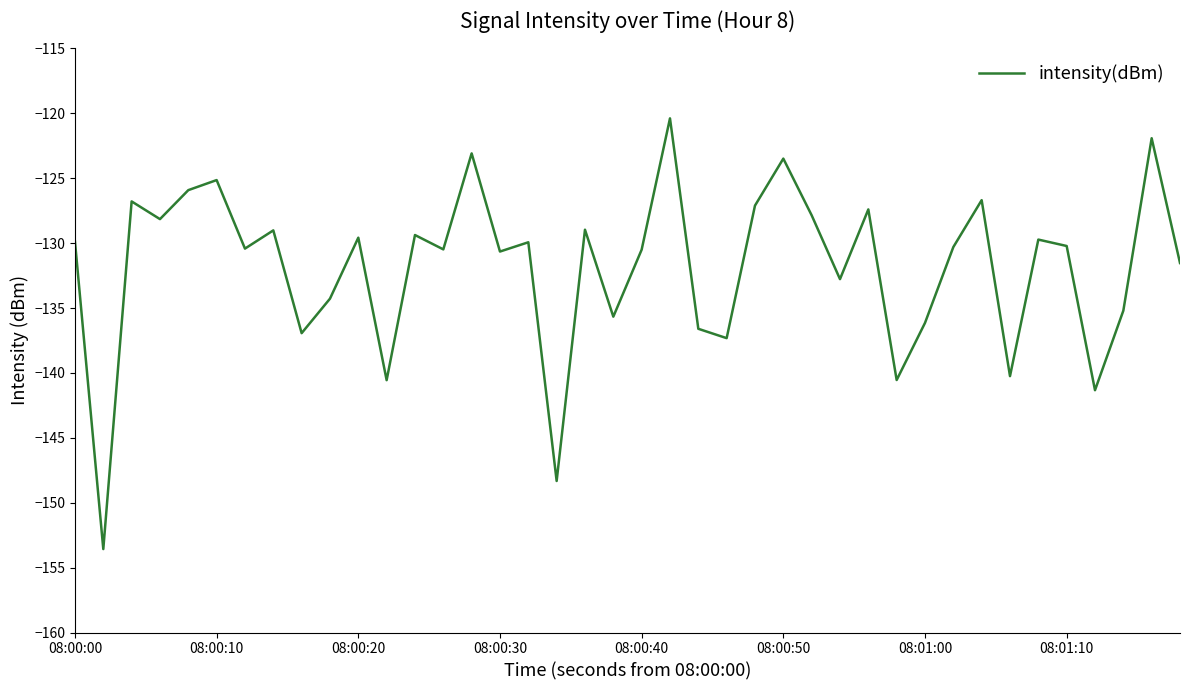

What is the difference between the maximum and minimum values?

33.2